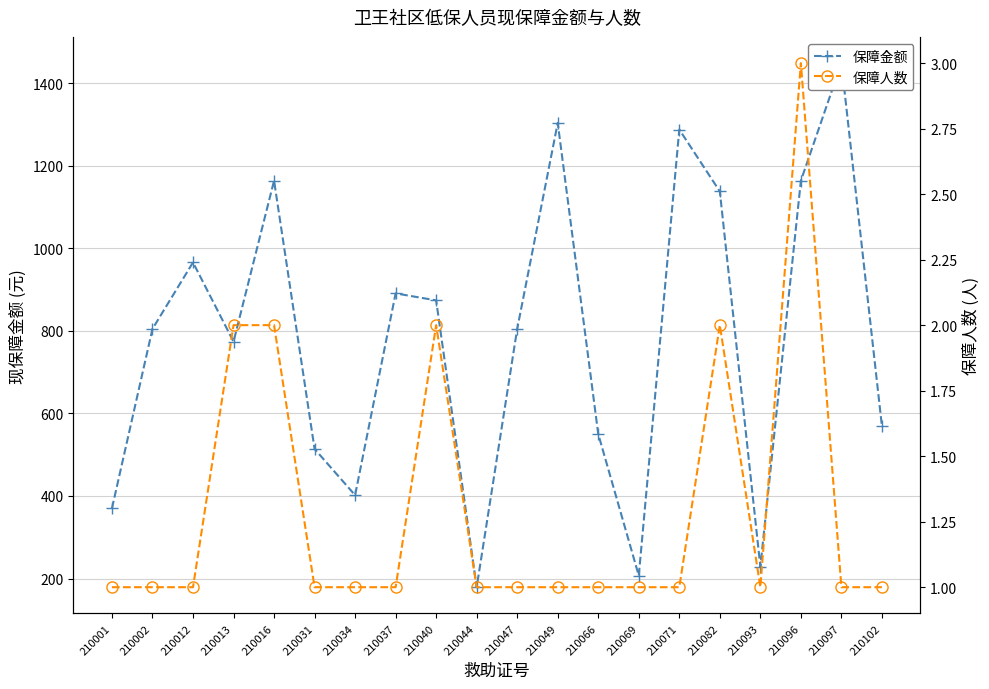

True or false: 保障人数 has a value of 1 at 210066.

False